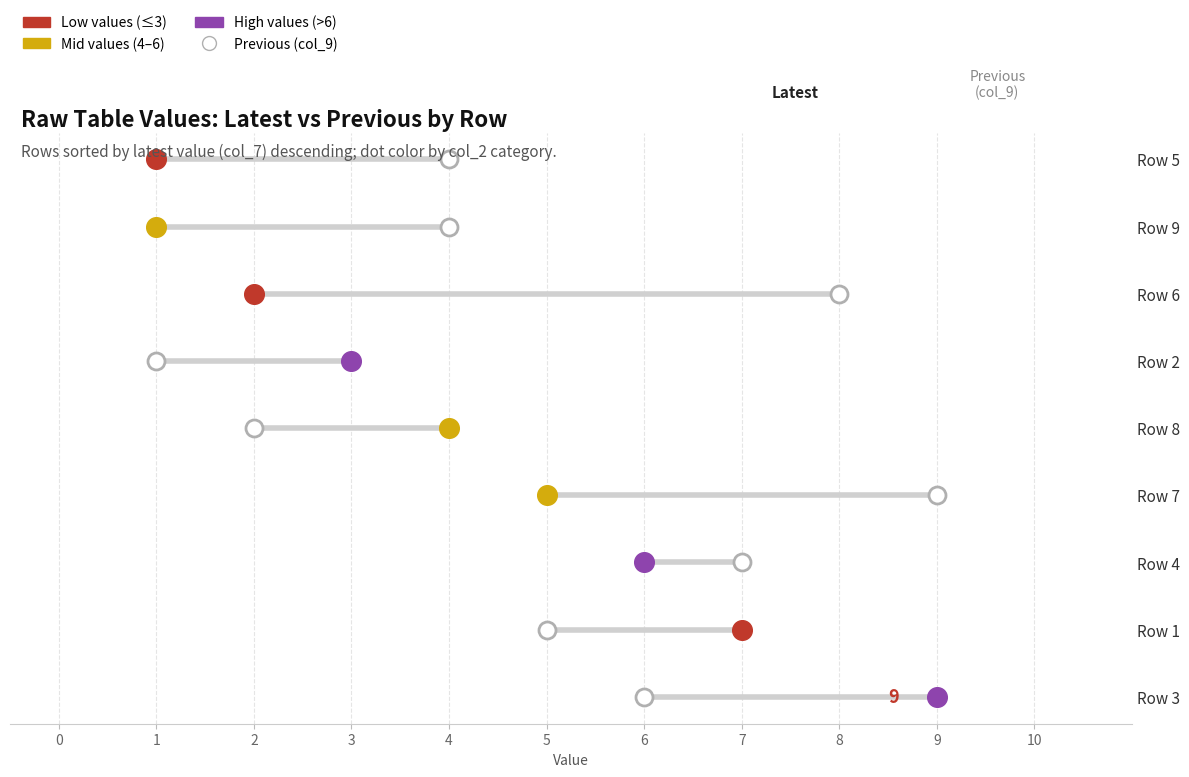

What is the change in value from 5 to 4?

+7